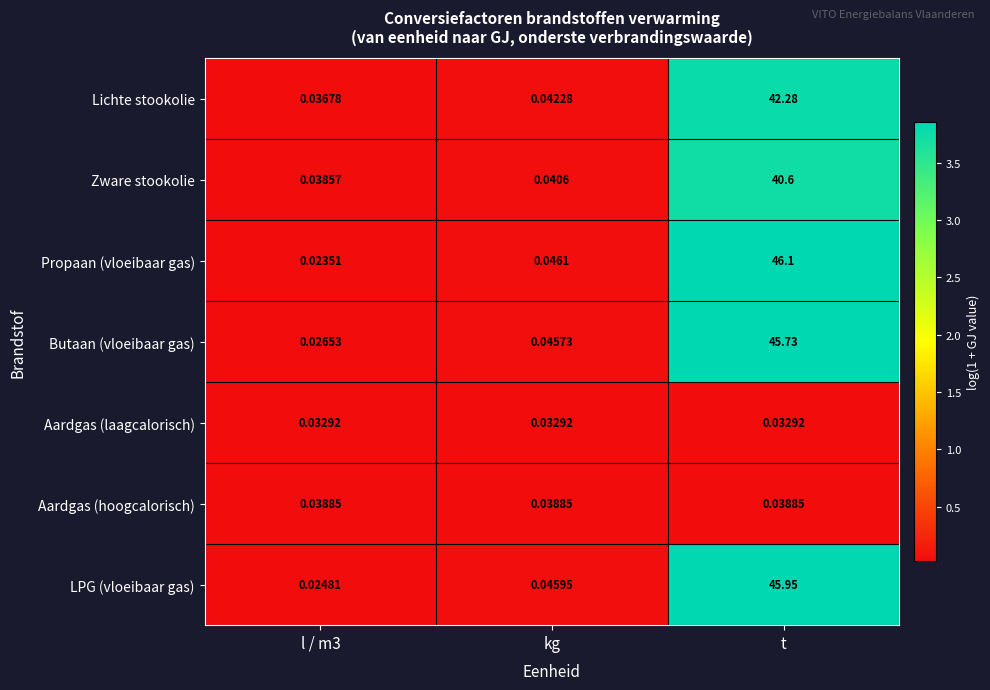

Is the value of Lichte stookolie at l / m3 greater than the value of Propaan (vloeibaar gas) at l / m3?

Yes